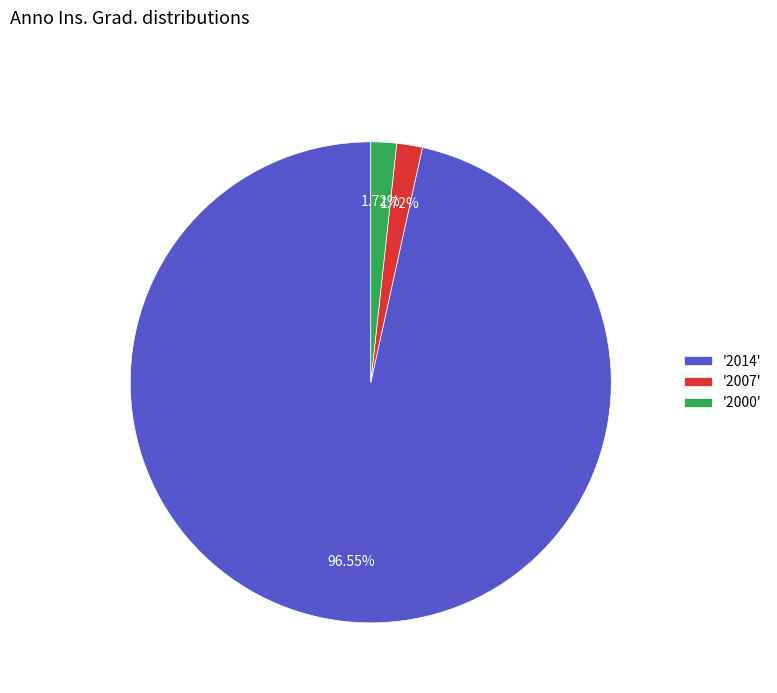

Does '2007' represent more than half of the total?

No